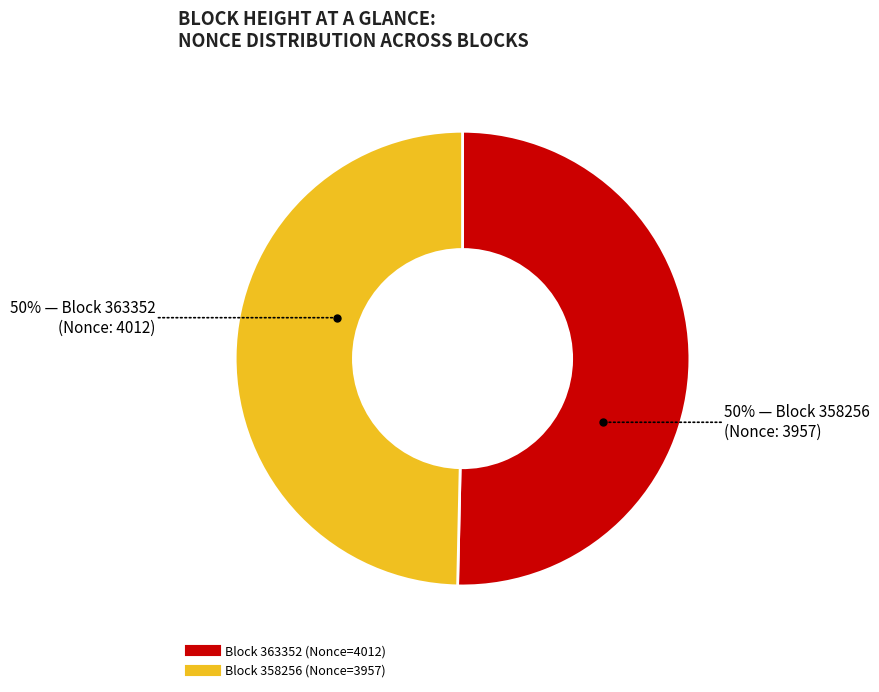

Which slice is the largest?

363352